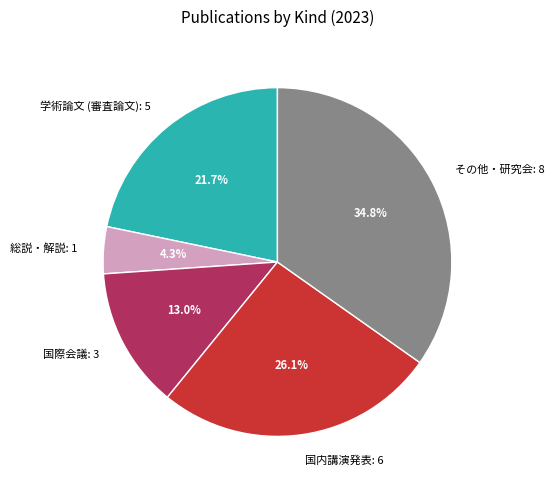

How many slices are in this pie chart?

5